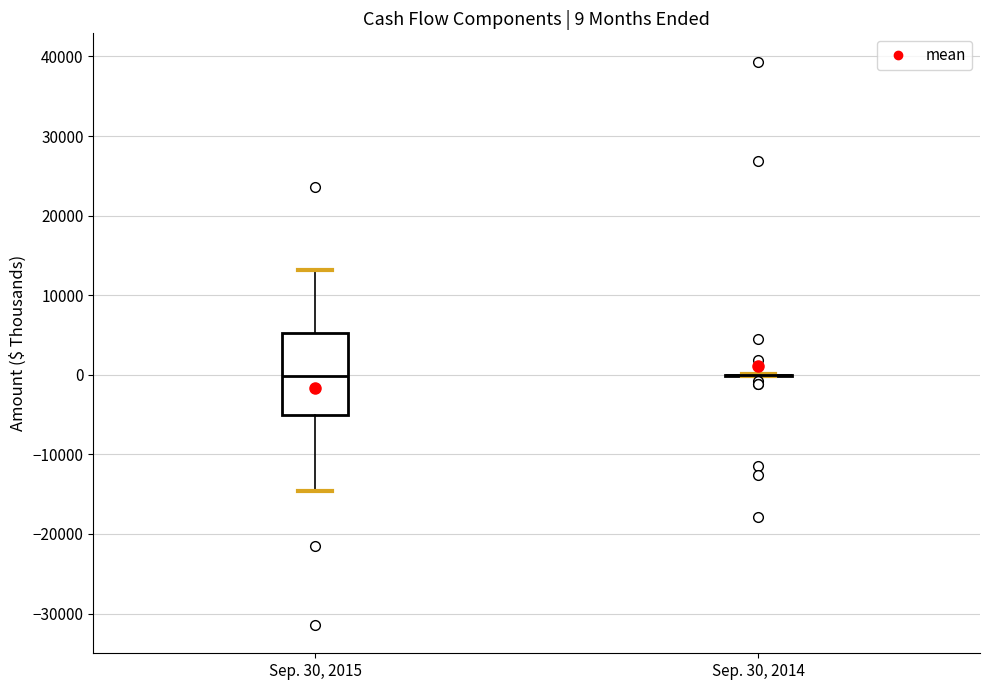

Which box is the tallest, from its lower edge to its upper edge?

Sep. 30, 2015